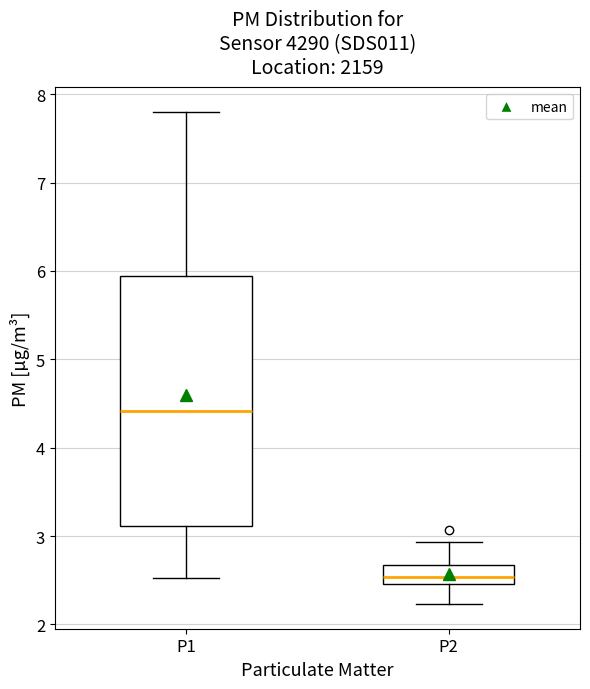

Where does the lower whisker of the box for P1 end on the y-axis? The values are not printed on the chart, so give them approximately, as read against the axis.

2.5